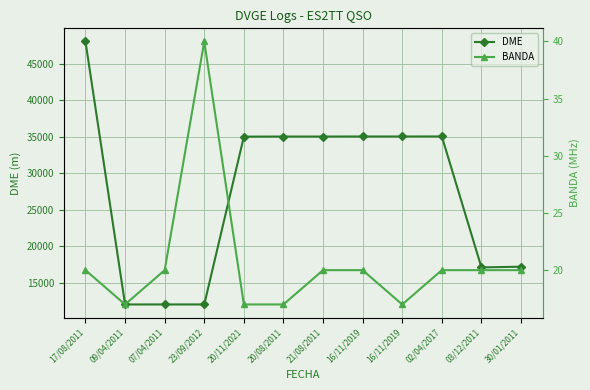

What is the total value across all series at 17/08/2011?

48042